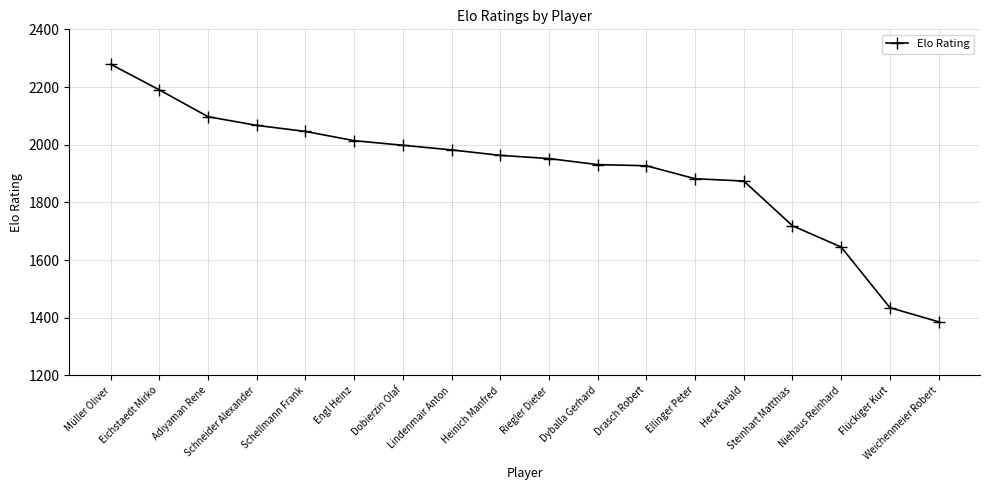

What is the smallest value displayed?

1386